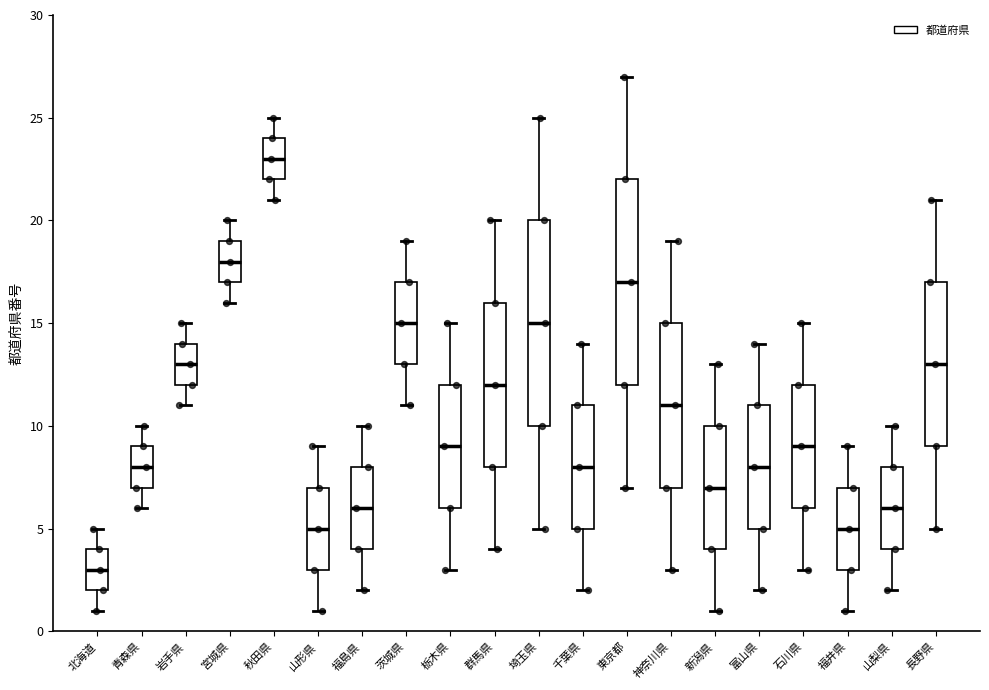

Reading left to right, transcribe this box plot: for each box, give where its median line is, the range the box spans, and where its two whiskers end, as read against the y-axis. The values are not printed on the chart, so give them approximately, as read against the axis.

北海道: median 3, box 2 to 4, whiskers 1 to 5
青森県: median 8, box 7 to 9, whiskers 6 to 10
岩手県: median 13, box 12 to 14, whiskers 11 to 15
宮城県: median 18, box 17 to 19, whiskers 16 to 20
秋田県: median 23, box 22 to 24, whiskers 21 to 25
山形県: median 5, box 3 to 7, whiskers 1 to 9
福島県: median 6, box 4 to 8, whiskers 2 to 10
茨城県: median 15, box 13 to 17, whiskers 11 to 19
栃木県: median 9, box 6 to 12, whiskers 3 to 15
群馬県: median 12, box 8 to 16, whiskers 4 to 20
埼玉県: median 15, box 10 to 20, whiskers 5 to 25
千葉県: median 8, box 5 to 11, whiskers 2 to 14
東京都: median 17, box 12 to 22, whiskers 7 to 27
神奈川県: median 11, box 7 to 15, whiskers 3 to 19
新潟県: median 7, box 4 to 10, whiskers 1 to 13
富山県: median 8, box 5 to 11, whiskers 2 to 14
石川県: median 9, box 6 to 12, whiskers 3 to 15
福井県: median 5, box 3 to 7, whiskers 1 to 9
山梨県: median 6, box 4 to 8, whiskers 2 to 10
長野県: median 13, box 9 to 17, whiskers 5 to 21